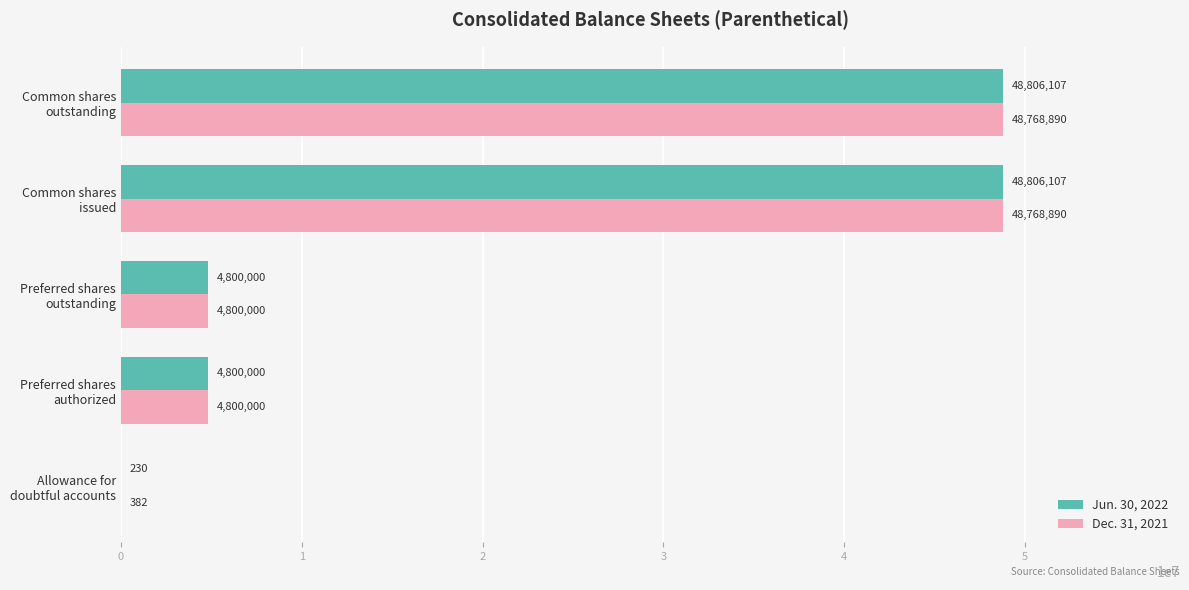

How many categories are shown in the chart?

5